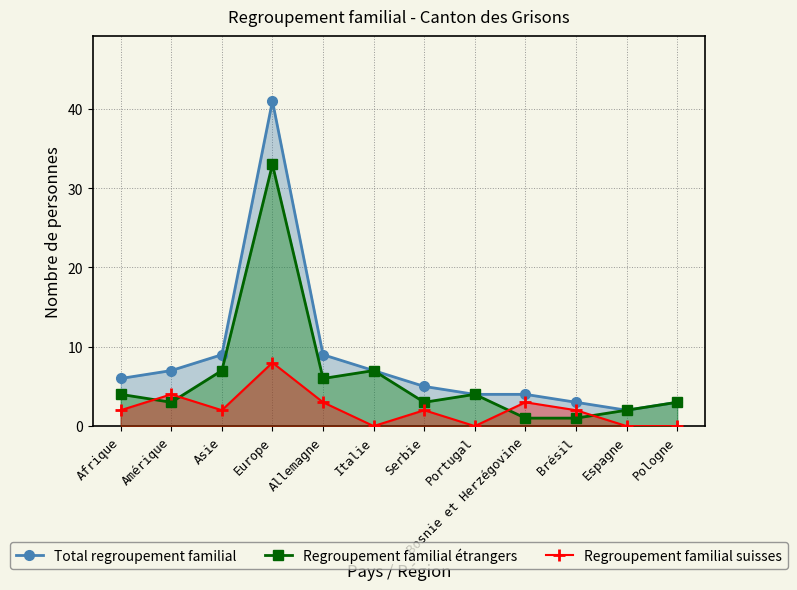

At which category is the sum across all series the highest?

Europe